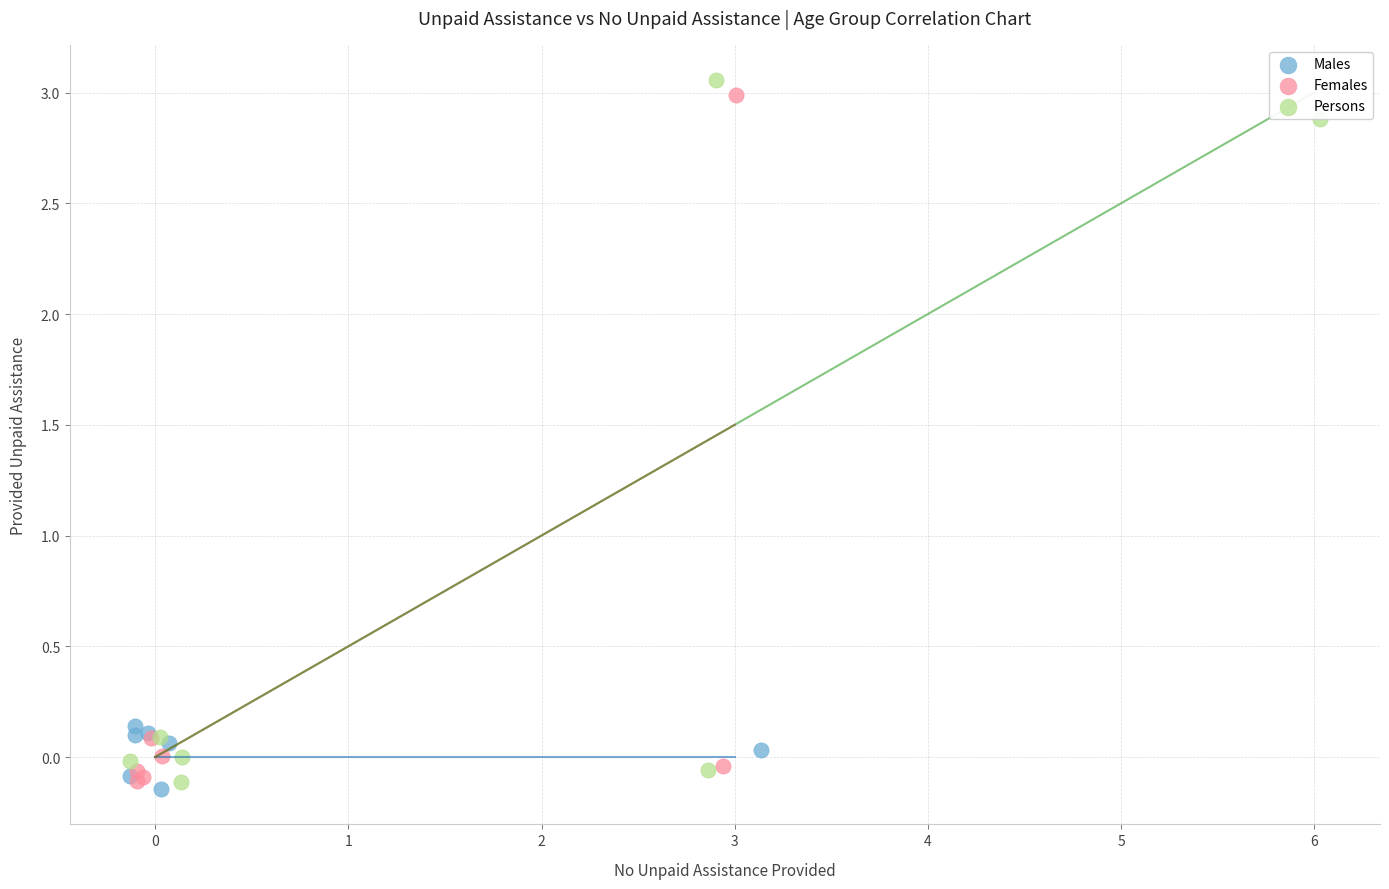

Which series reaches the maximum Y coordinate?

Persons